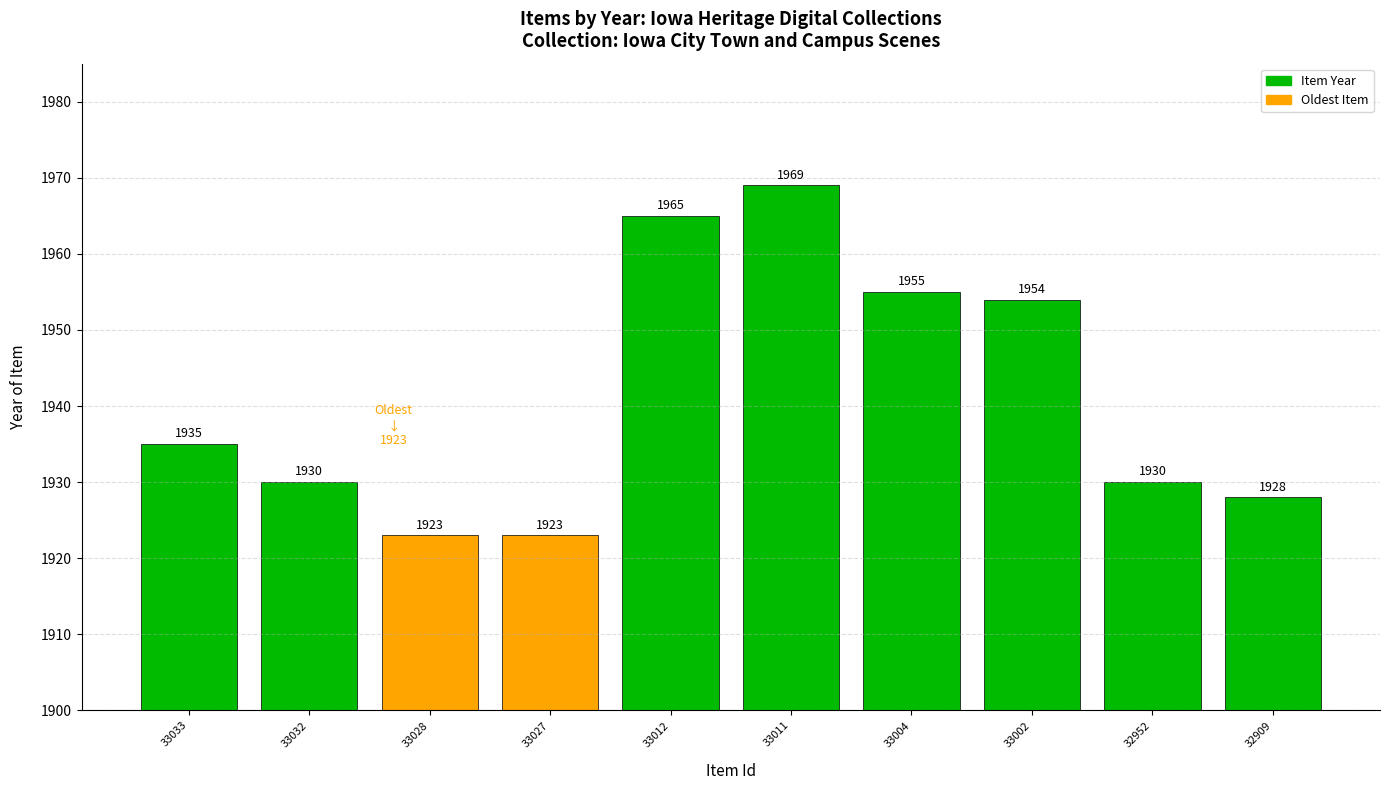

What is the difference between the values at 33004 and 33027?

32